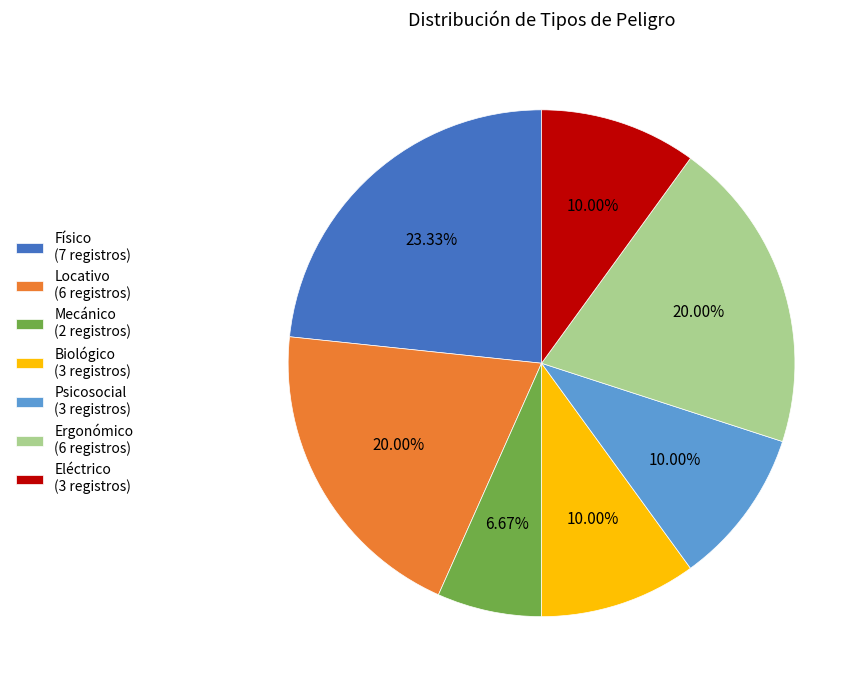

Which has a higher value, Biológico or Ergonómico?

Ergonómico